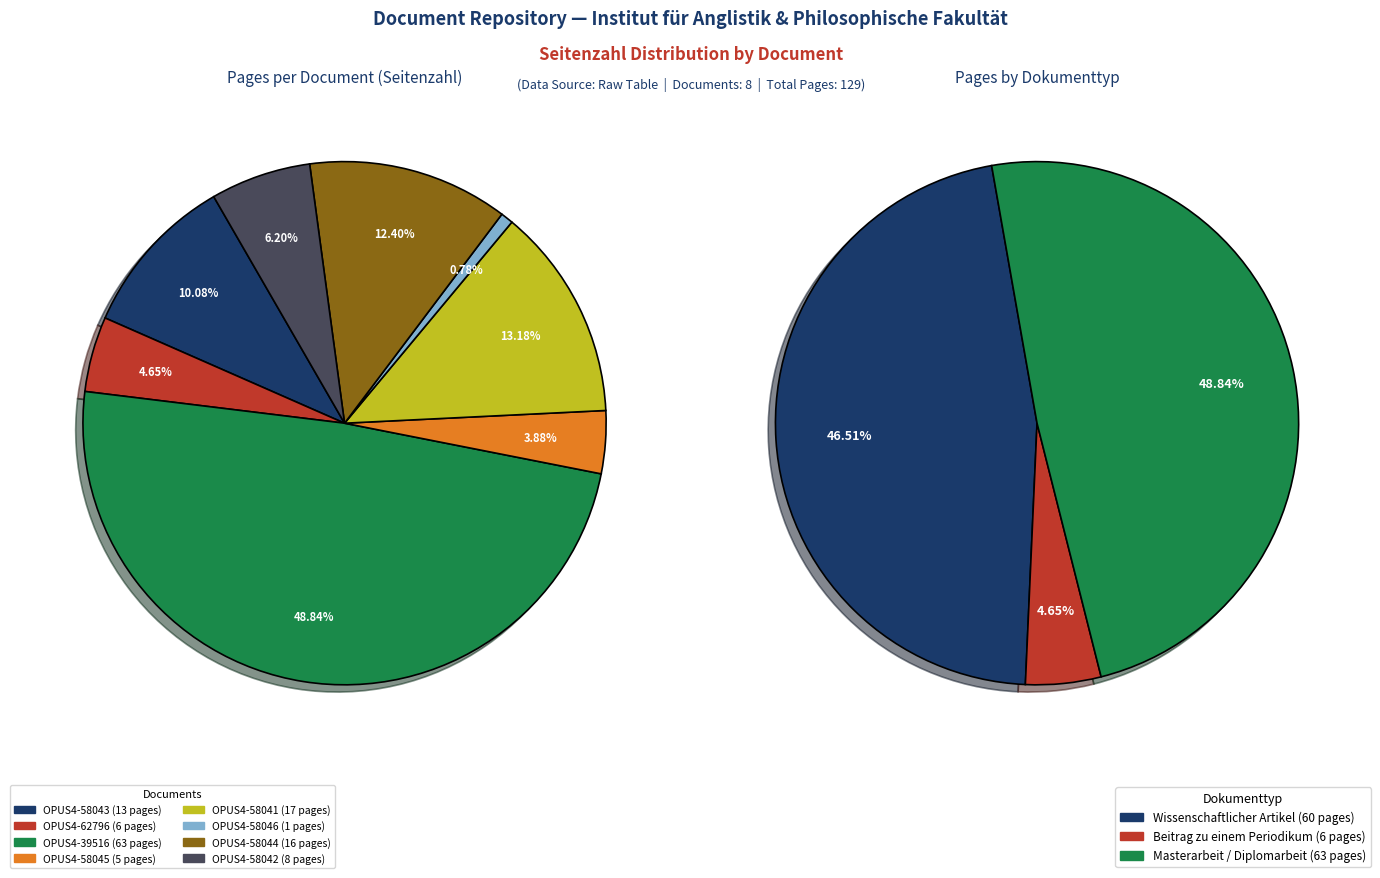

To the nearest percent, what is the combined percentage of OPUS4-58043 and OPUS4-39516?

59%